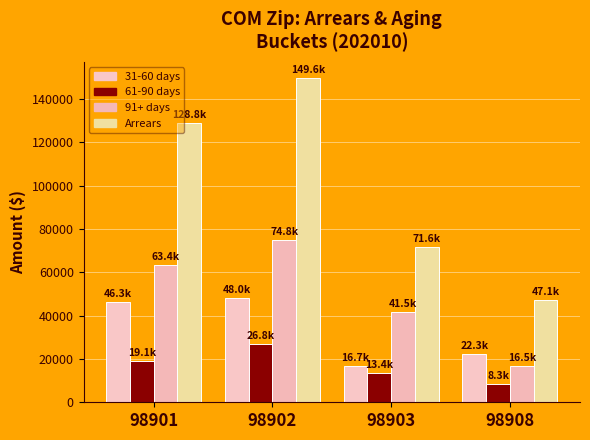

Which category has the highest value across all series?

98902